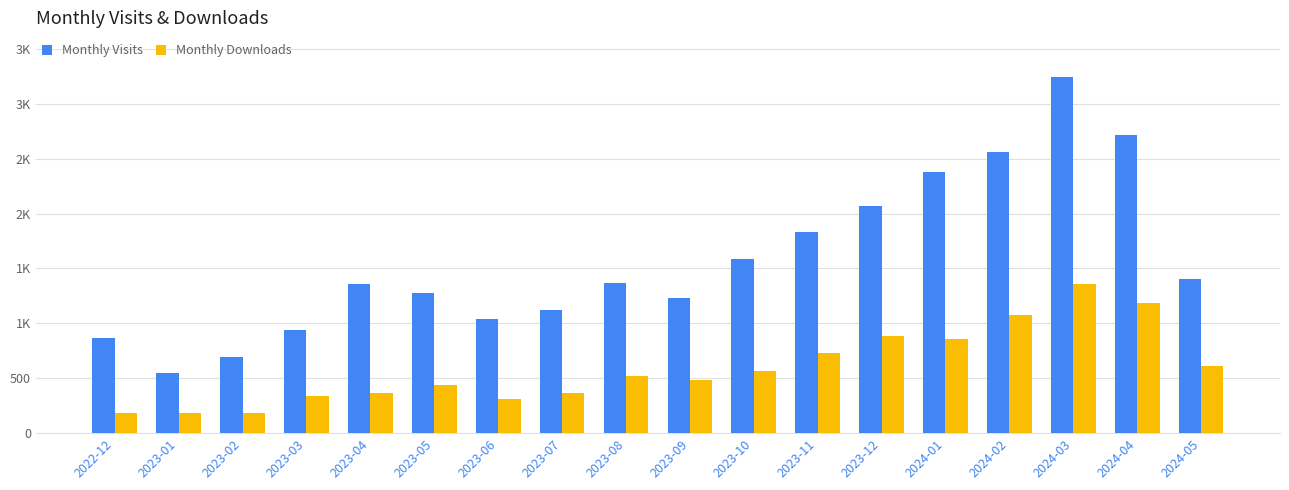

What are all the series names shown in the legend?

Monthly Visits, Monthly Downloads